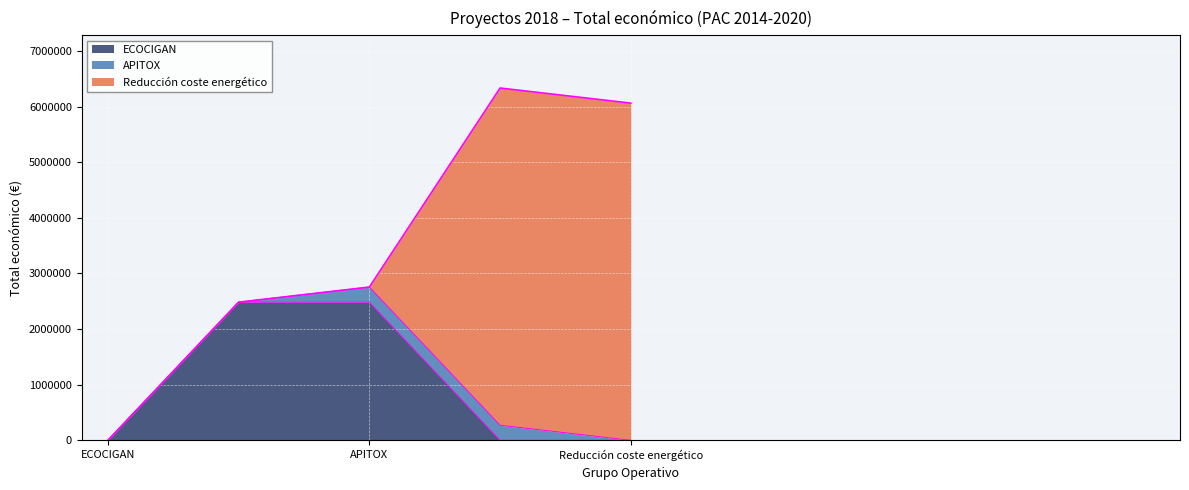

What is the average value?

2939145